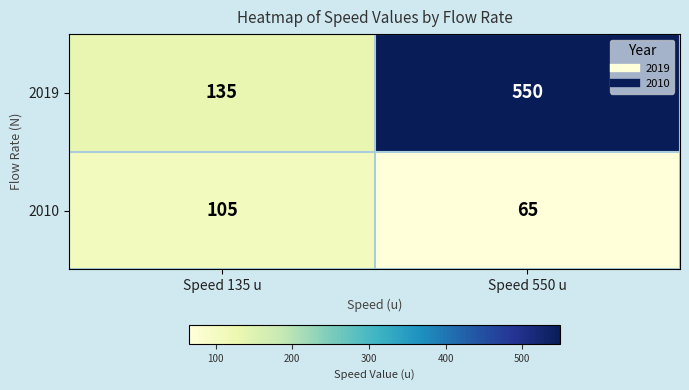

Reading left to right, what are all the values shown in this chart?

2019: 135	550
2010: 105	65